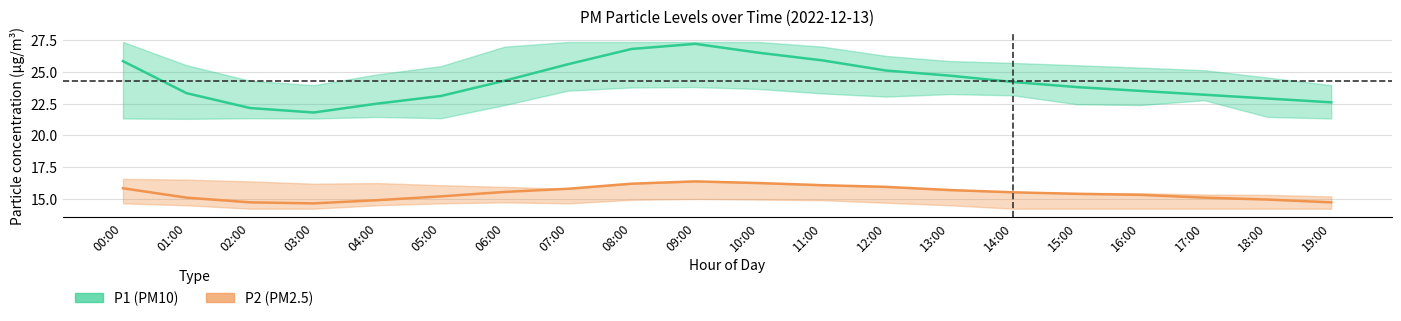

How many lines are shown in the chart?

2